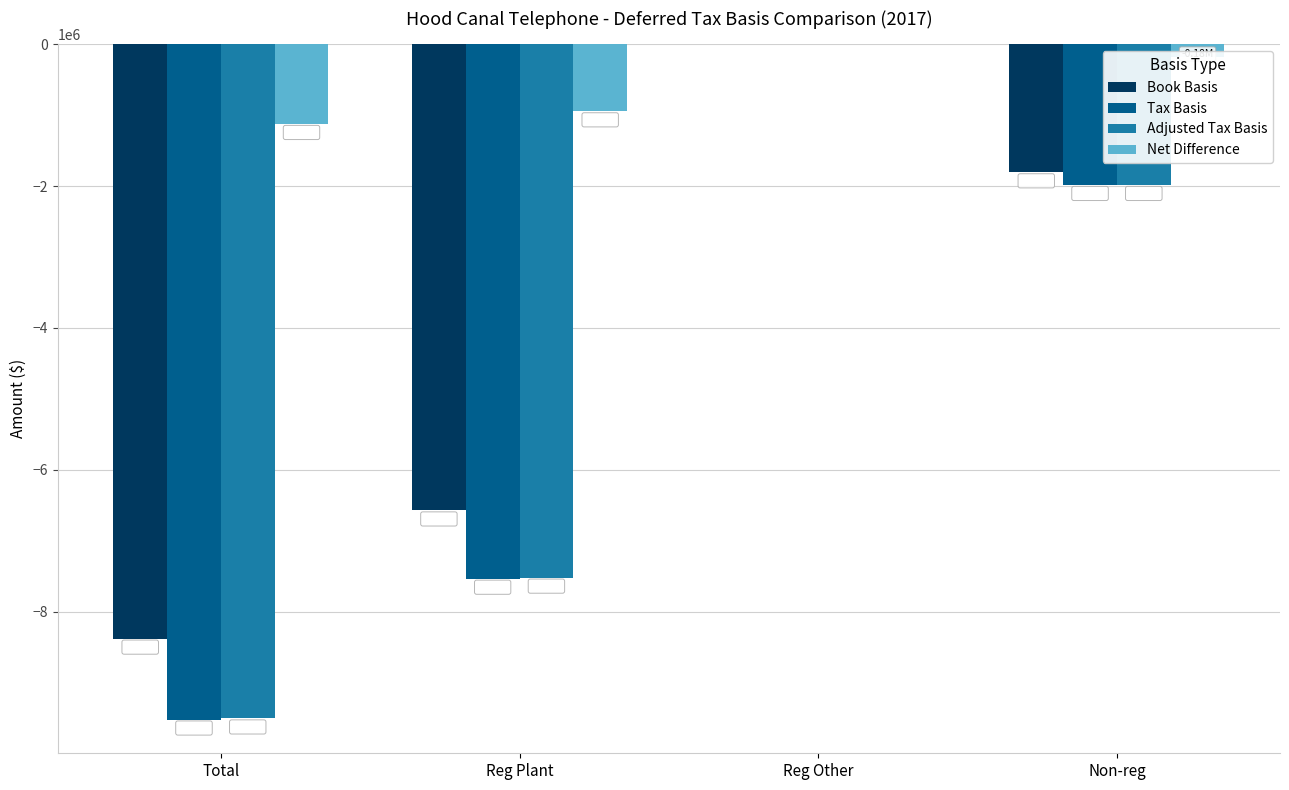

Count the number of data series in this chart.

4